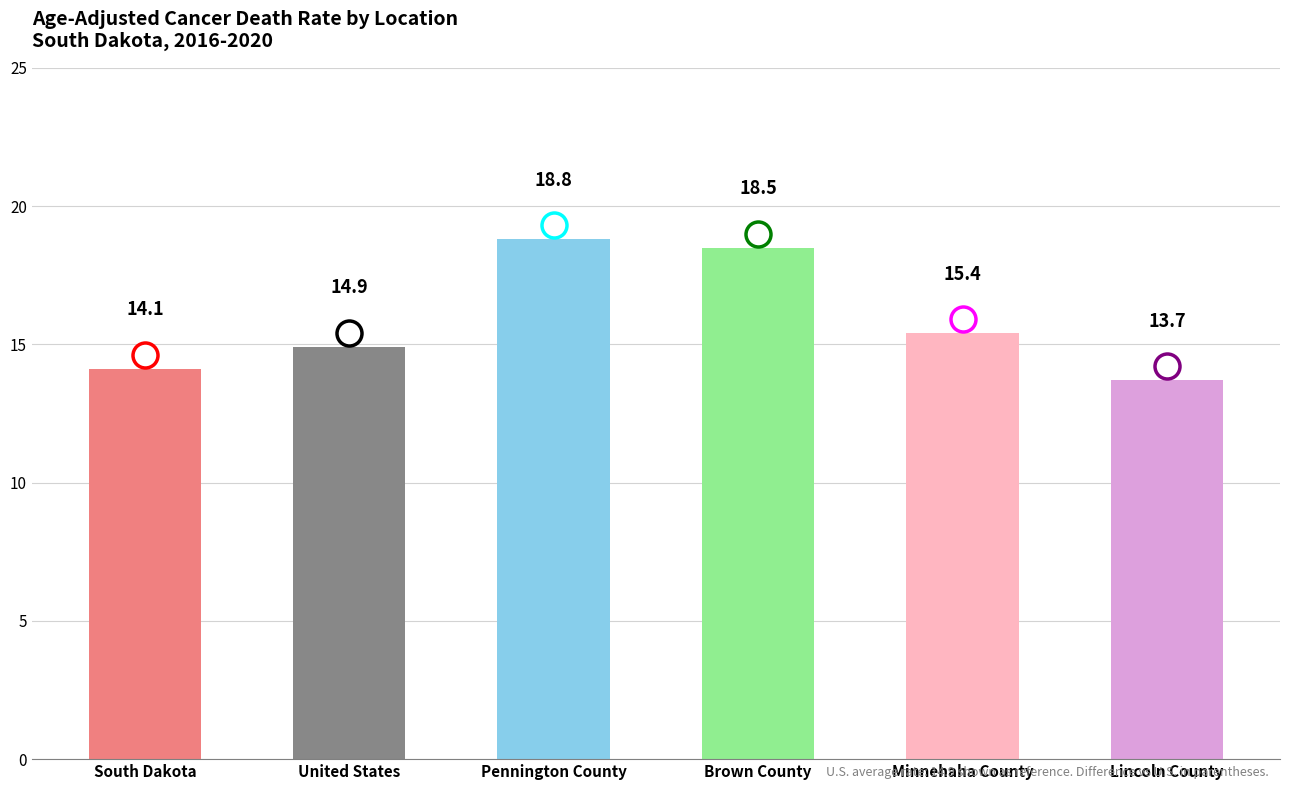

Reading right to left, transcribe all the data shown in this chart.

13.7	15.4	18.5	18.8	14.9	14.1